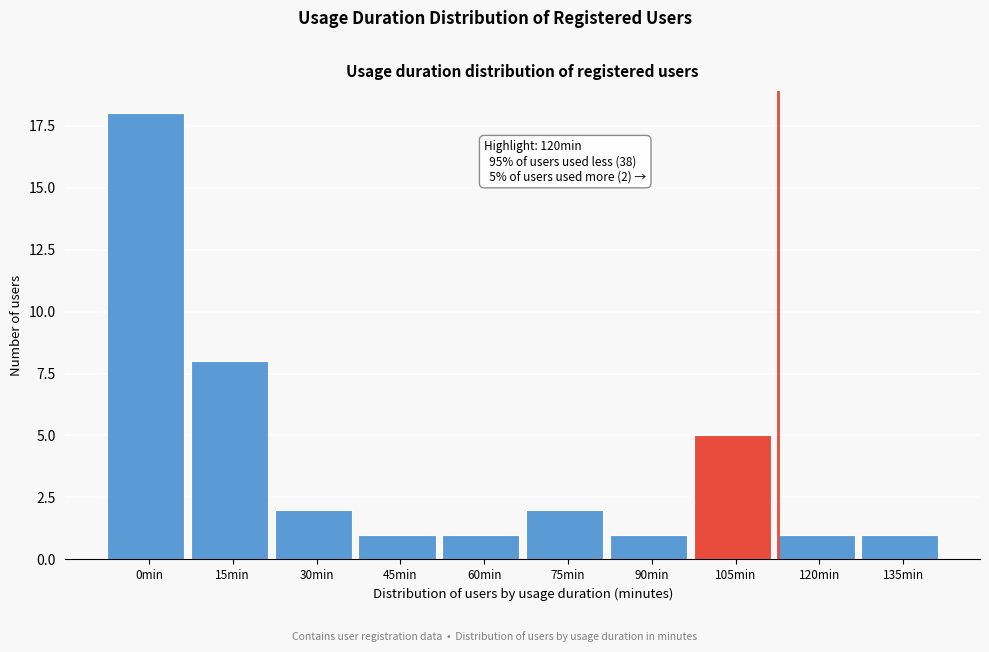

Reading left to right, extract all data points from this chart.

0min=18	15min=8	30min=2	45min=1	60min=1	75min=2	90min=1	105min=5	120min=1	135min=1